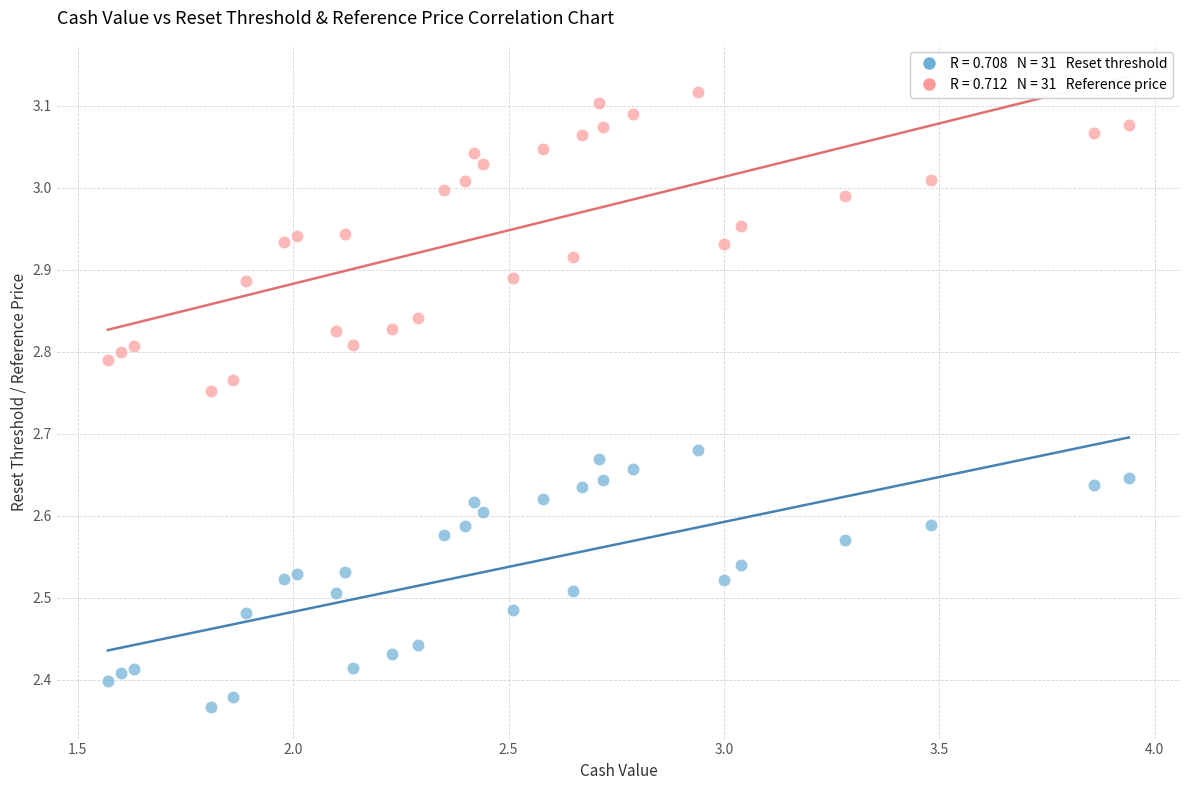

Count the number of points in this scatter plot.

62